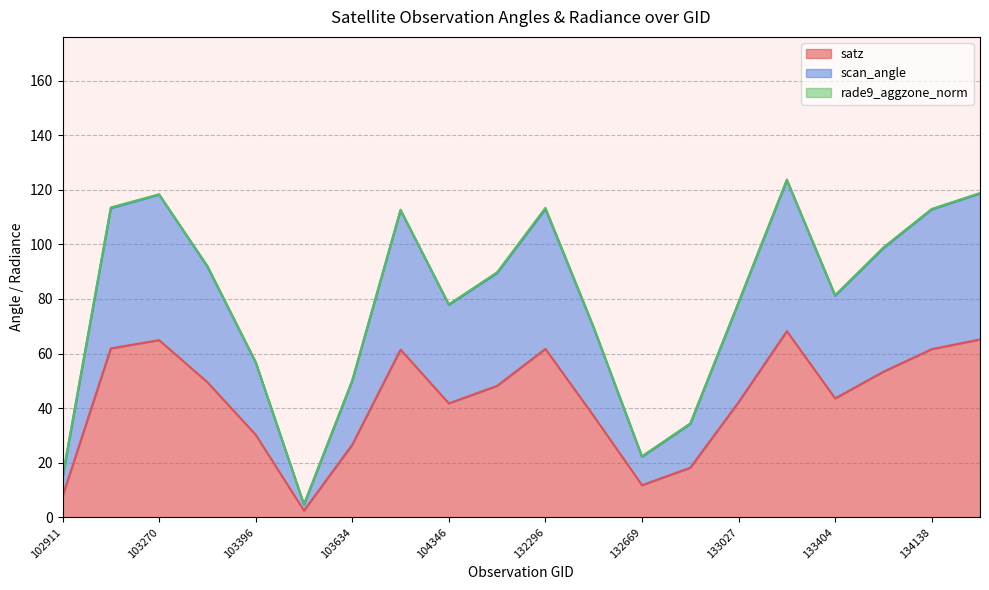

Rank the categories by scan_angle value from highest to lowest.

133392, 134308, 103270, 103160, 132296, 134138, 103868, 134124, 103278, 132123, 133404, 133027, 104346, 132488, 103396, 103634, 132847, 132669, 102911, 103515